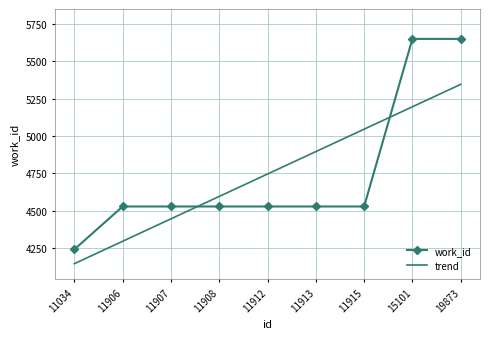

List the series in order of their peak value, highest first.

work_id, trend